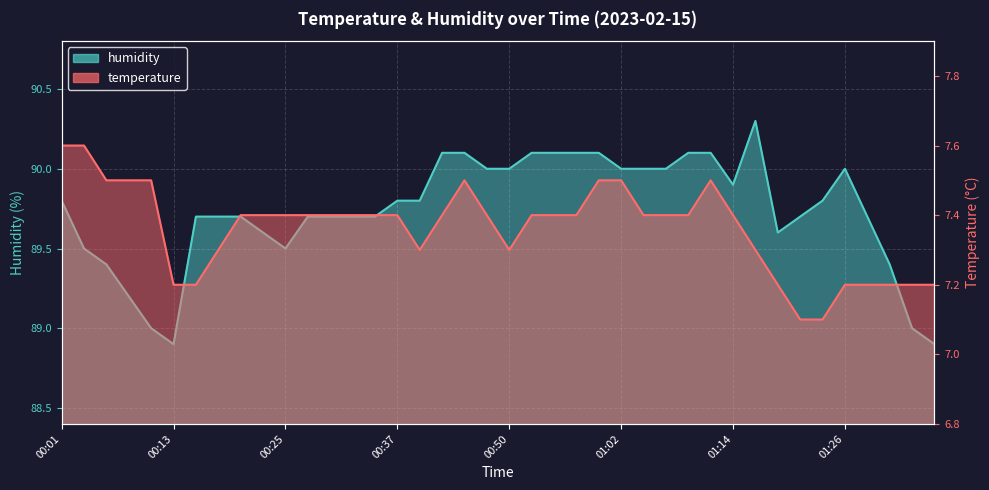

What is the difference between the second highest and second lowest values in the humidity series?

1.2